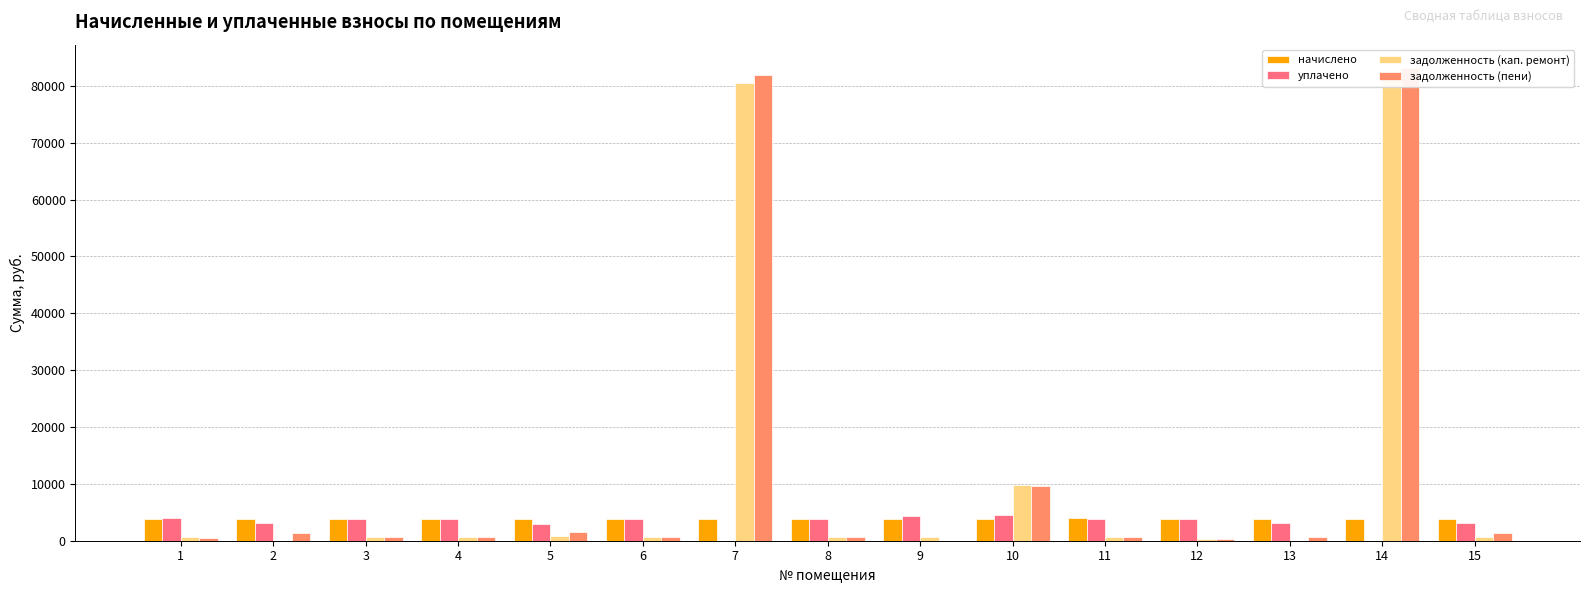

Which series has the largest total across all categories?

задолженность (пени)